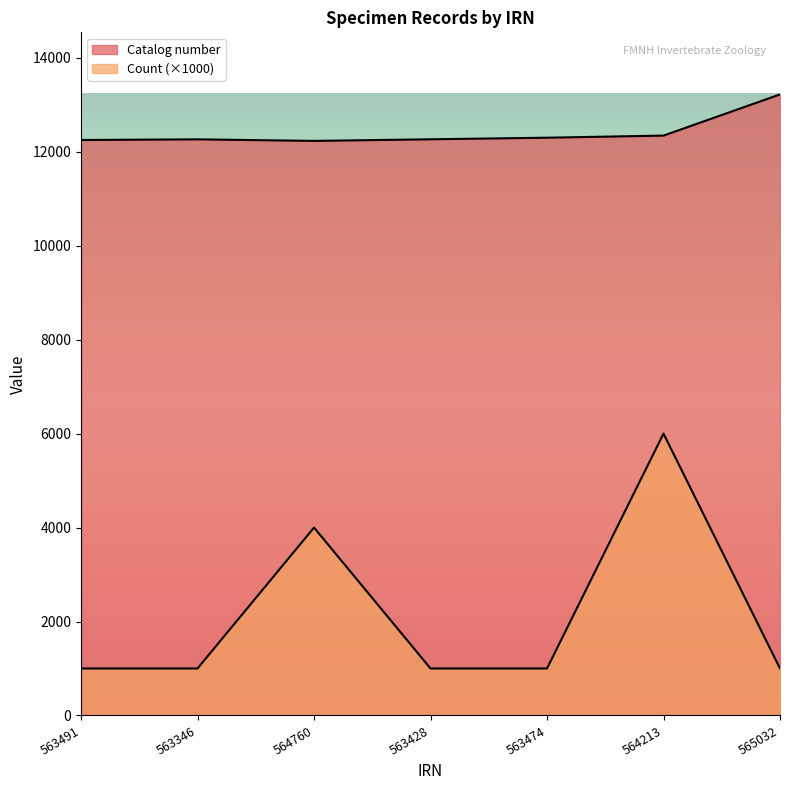

At which label does Catalog number reach its minimum?

564760